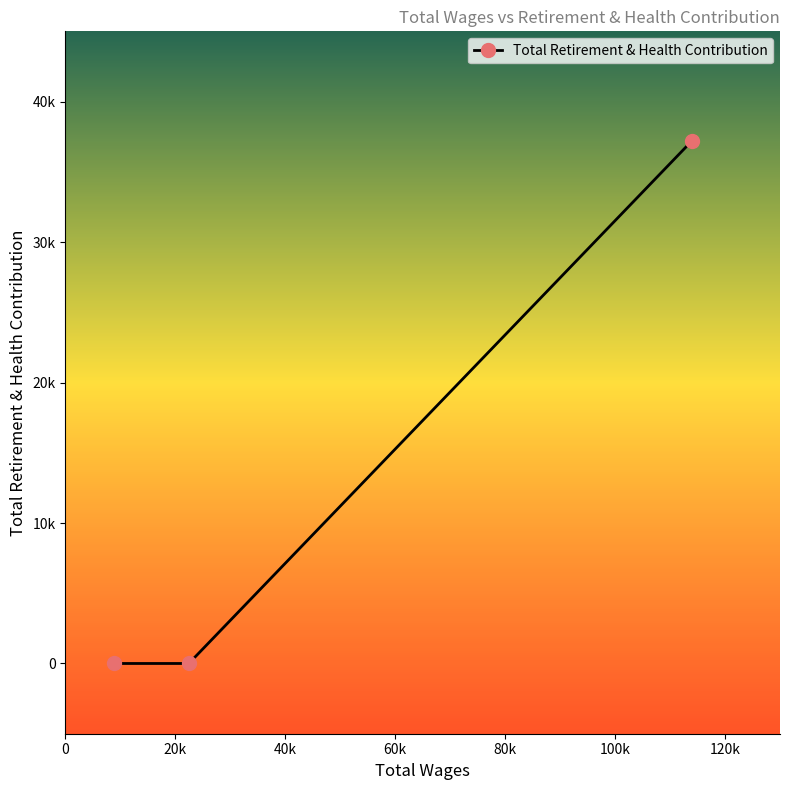

Is this an area chart (filled region under the line)?

No